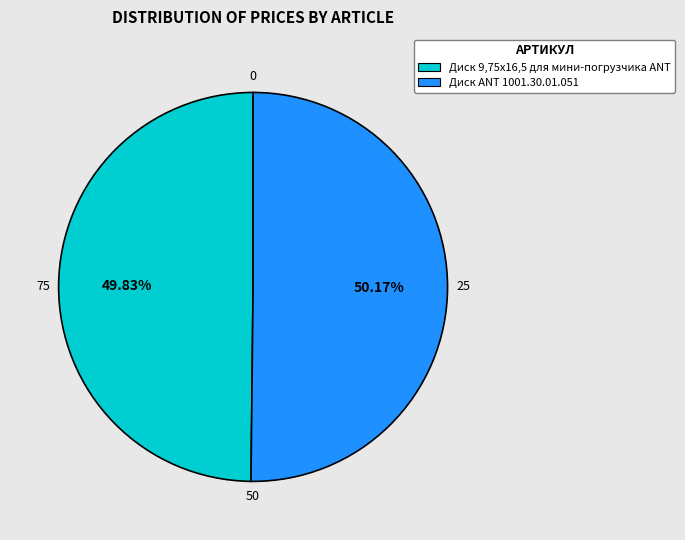

Do Диск ANT 1001.30.01.051 and Диск 9,75х16,5 для мини-погрузчика ANT together represent more than half of the pie?

Yes